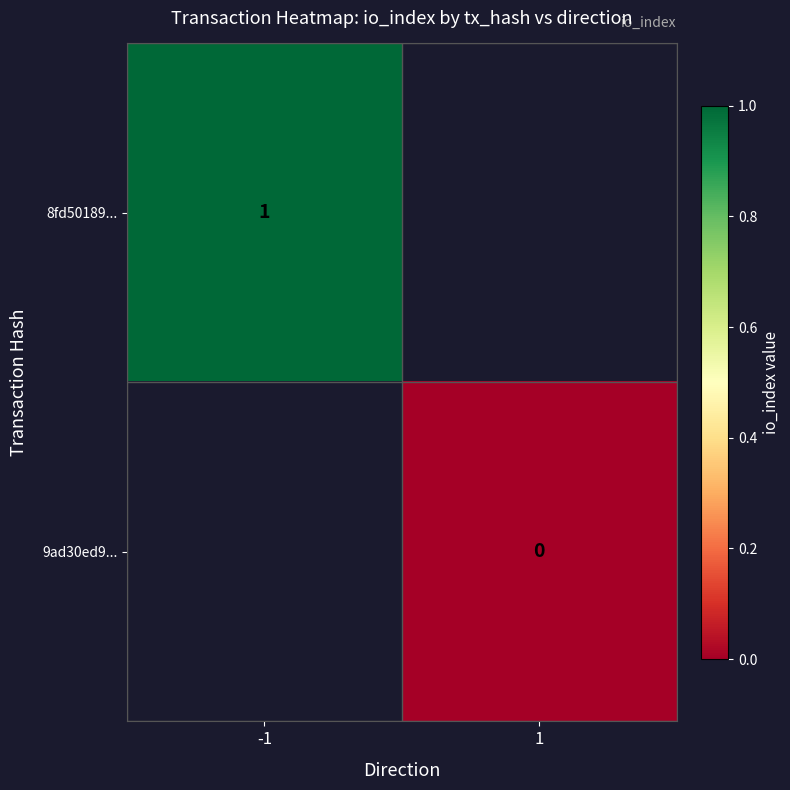

At 1, list the series in order from largest to smallest.

8fd50189..., 9ad30ed9...